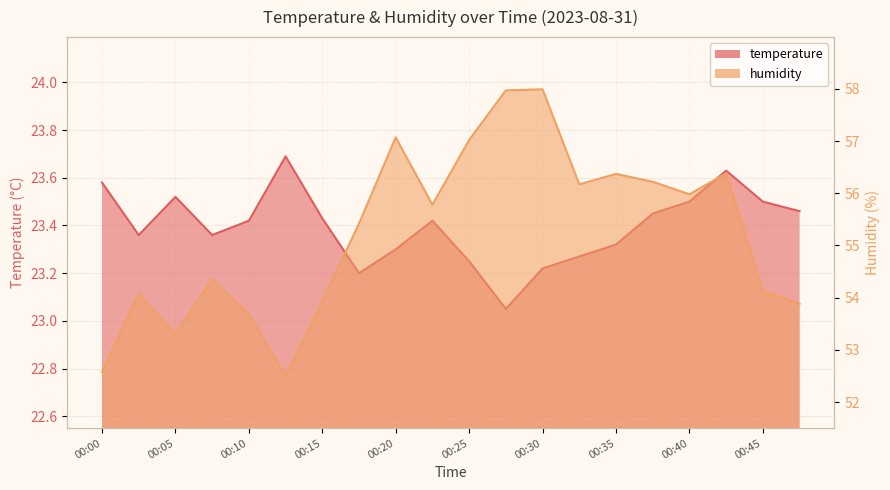

What are all the series names shown in the legend?

temperature, humidity